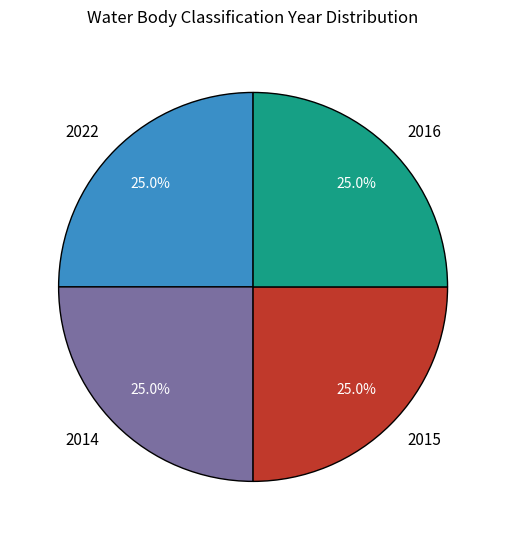

Is it true that 2016 is 25% of the pie?

True